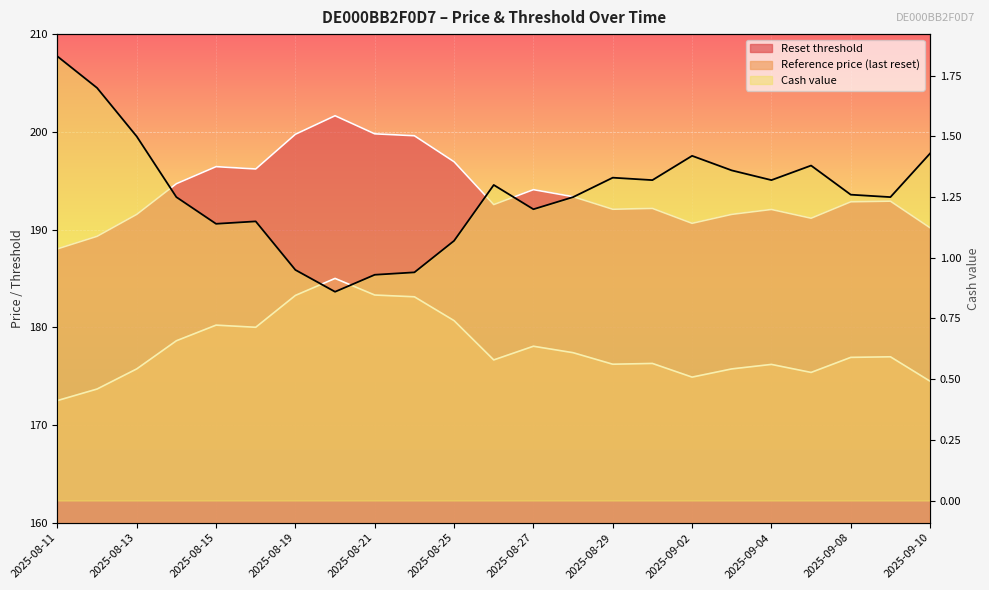

What is the sum of all Reference price (last reset) values?

4091.4